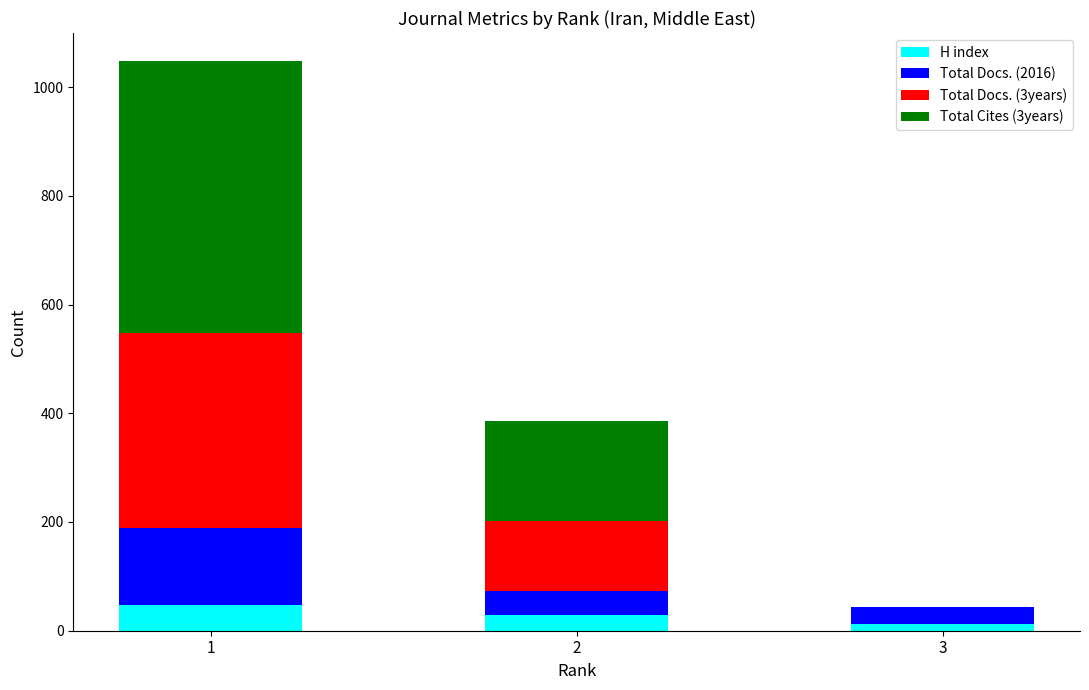

What is the sum of all H index values?

89